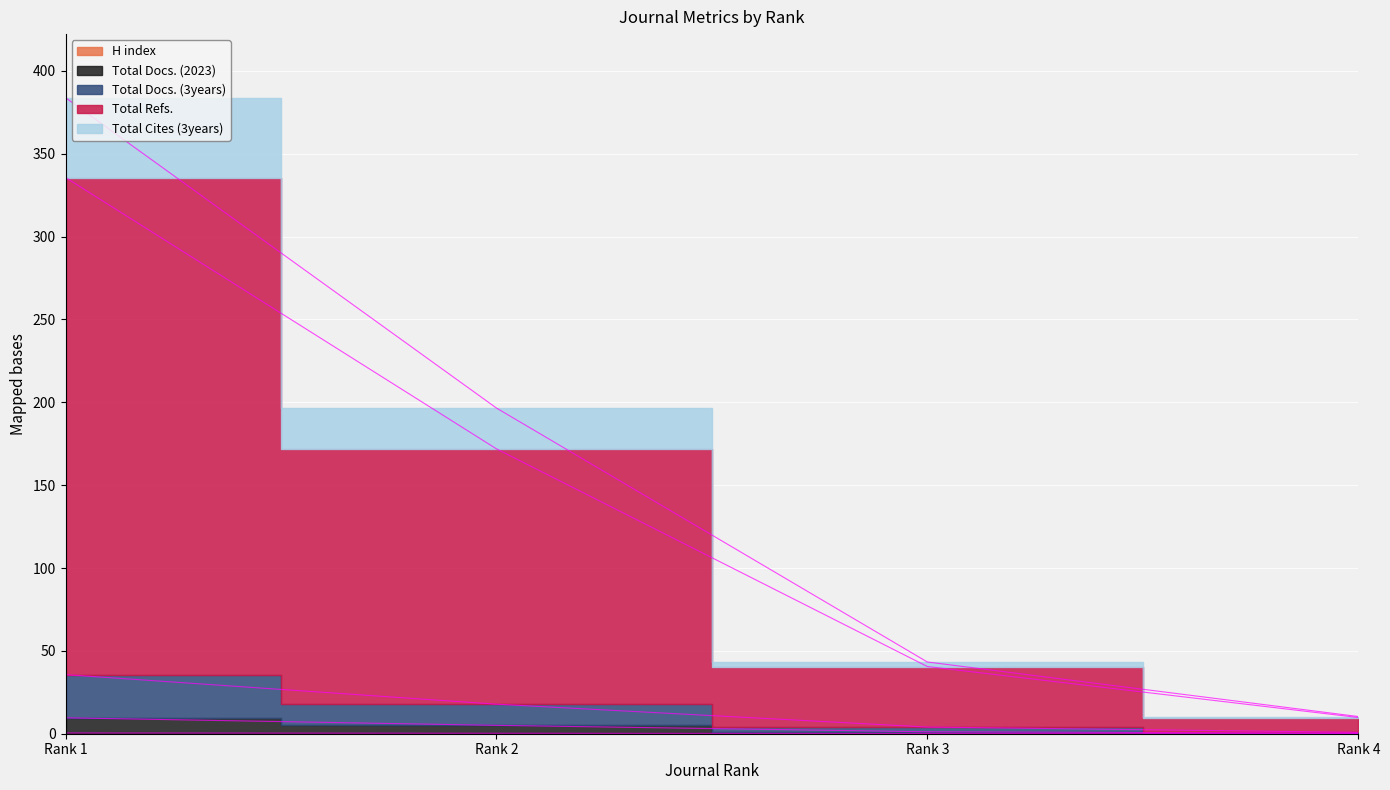

What is the value of the Total Docs. (2023) point at the 4th from the left?

0.3